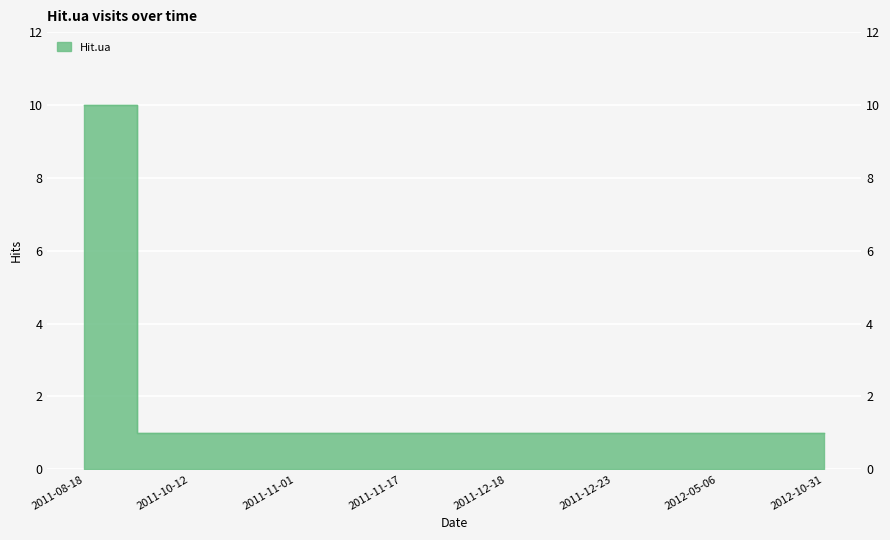

Reading left to right, what are all the values shown in this chart?

10	1	1	1	1	1	1	1